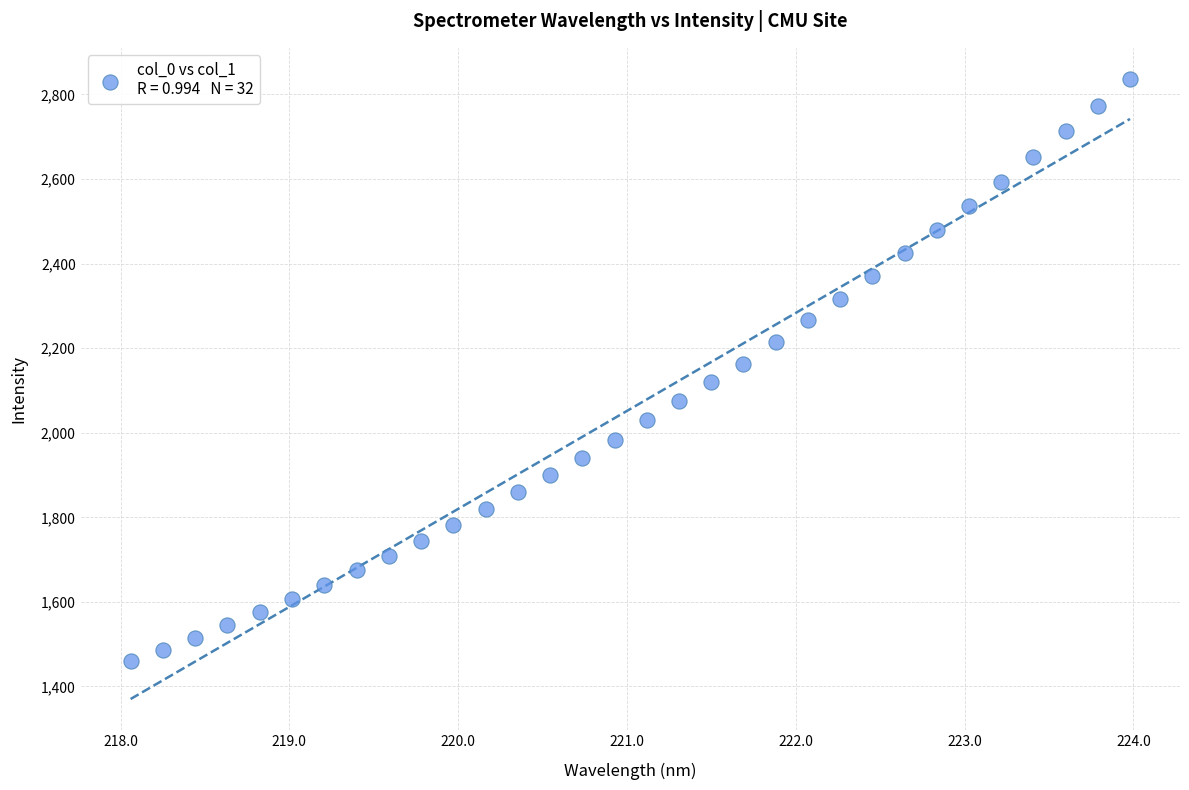

What is the range of X values (max minus min)?

5.9